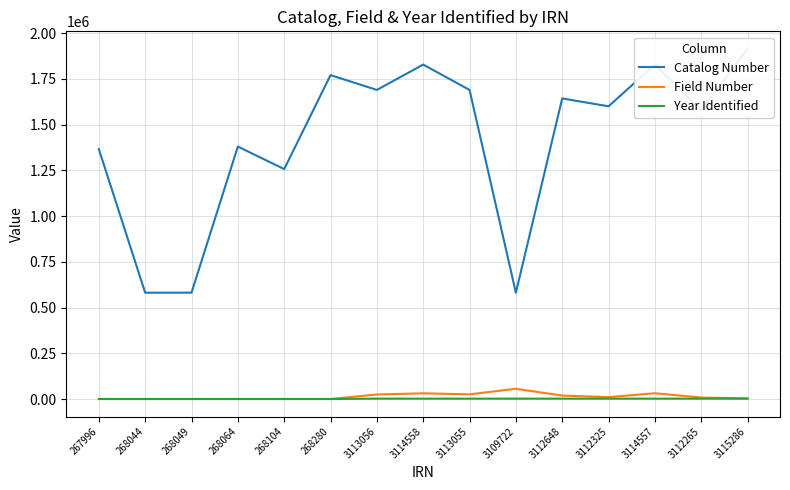

How many lines are shown in the chart?

3